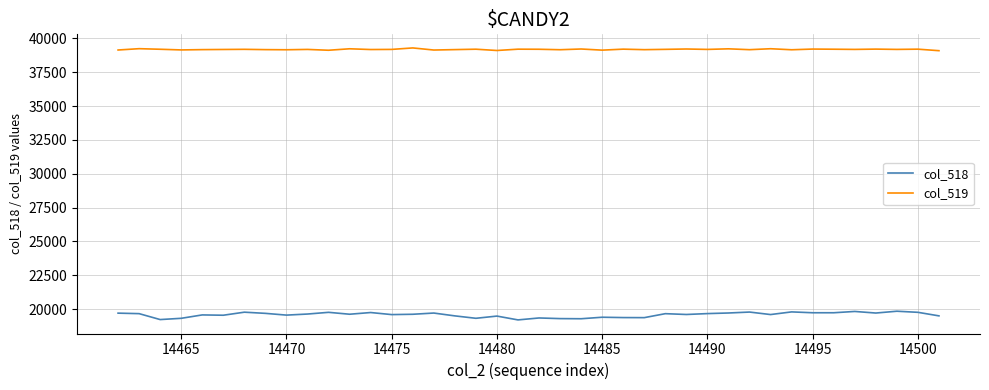

What are all the series names shown in the legend?

col_518, col_519